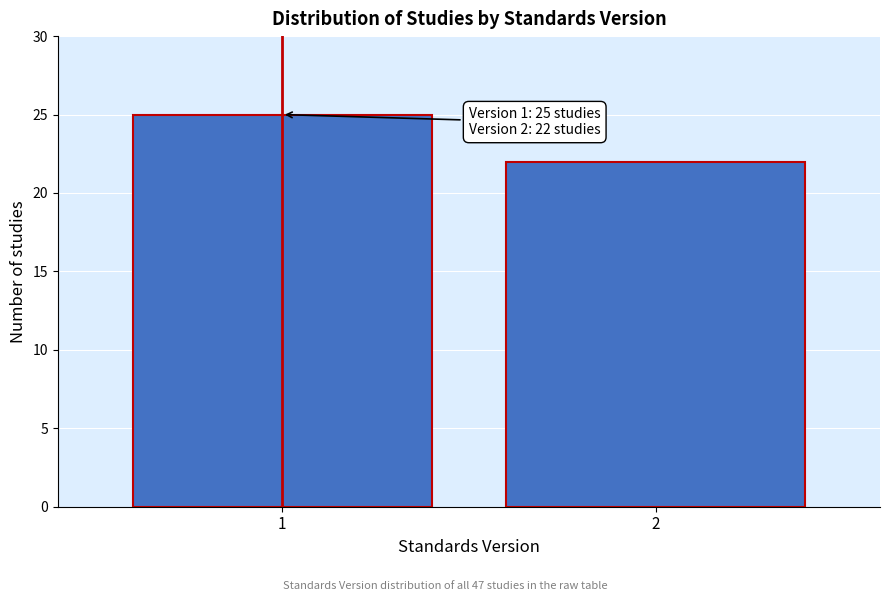

Reading left to right, list all the values displayed in this chart.

1=25	2=22